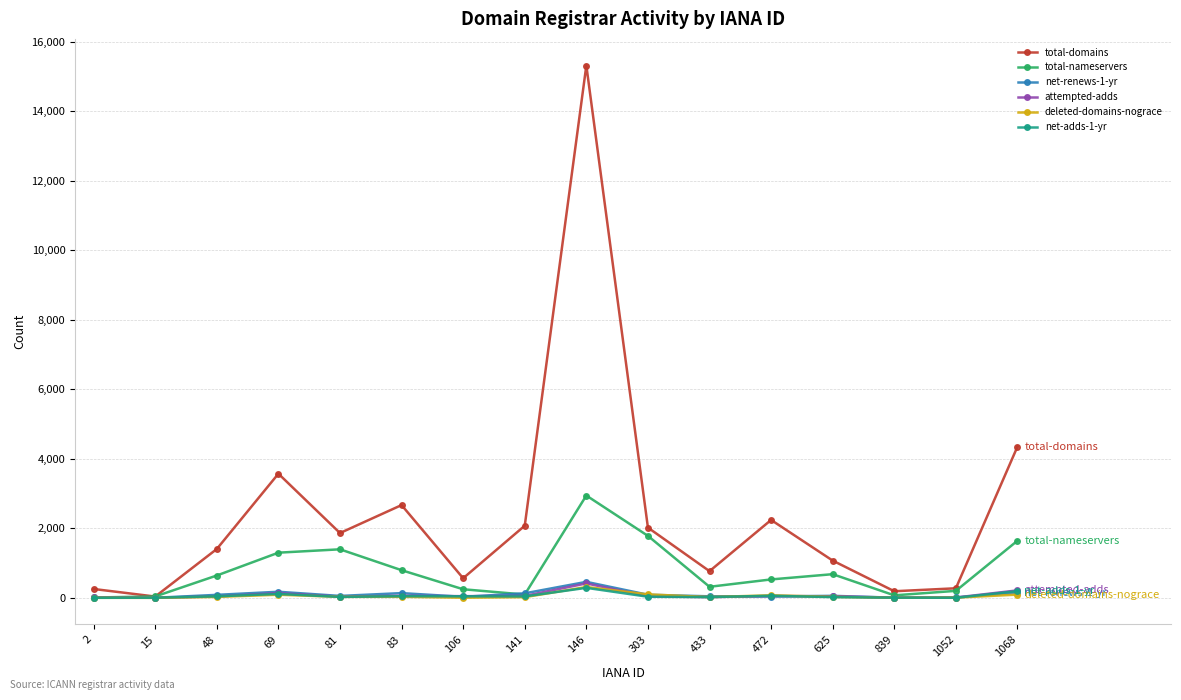

At which category is the sum across all series the highest?

146